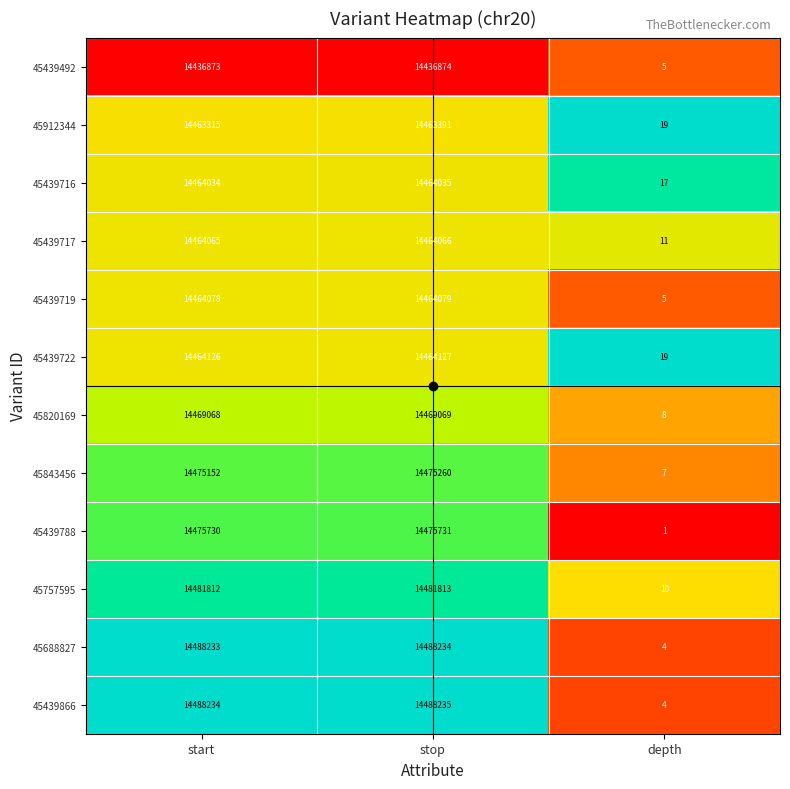

The value of 45439866 at start is 9330766. True or false?

False